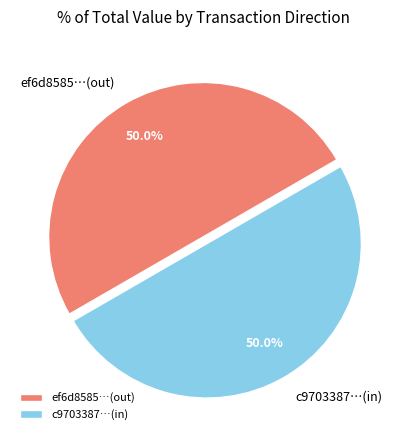

What percentage do ef6d8585…(out) and c9703387…(in) together represent?

100.0%